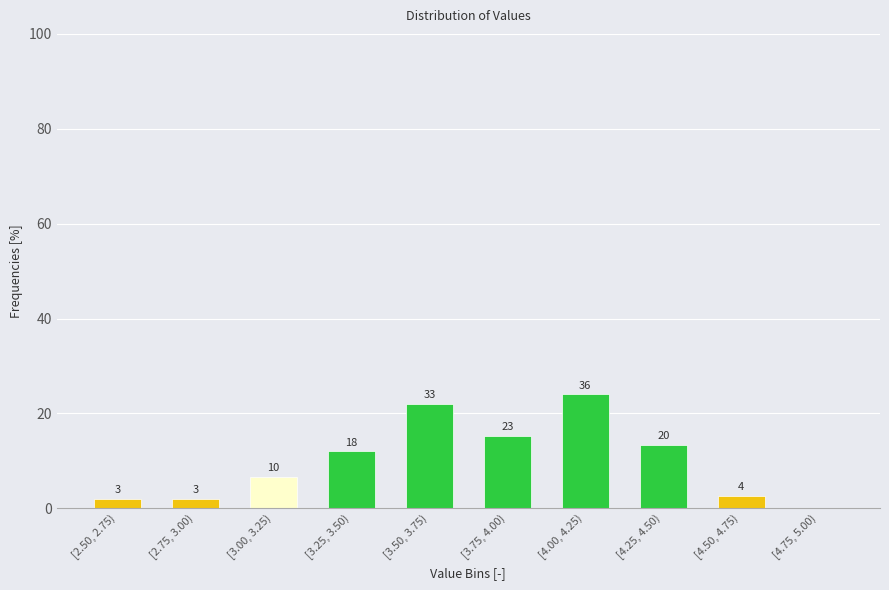

Are the bars horizontal?

No